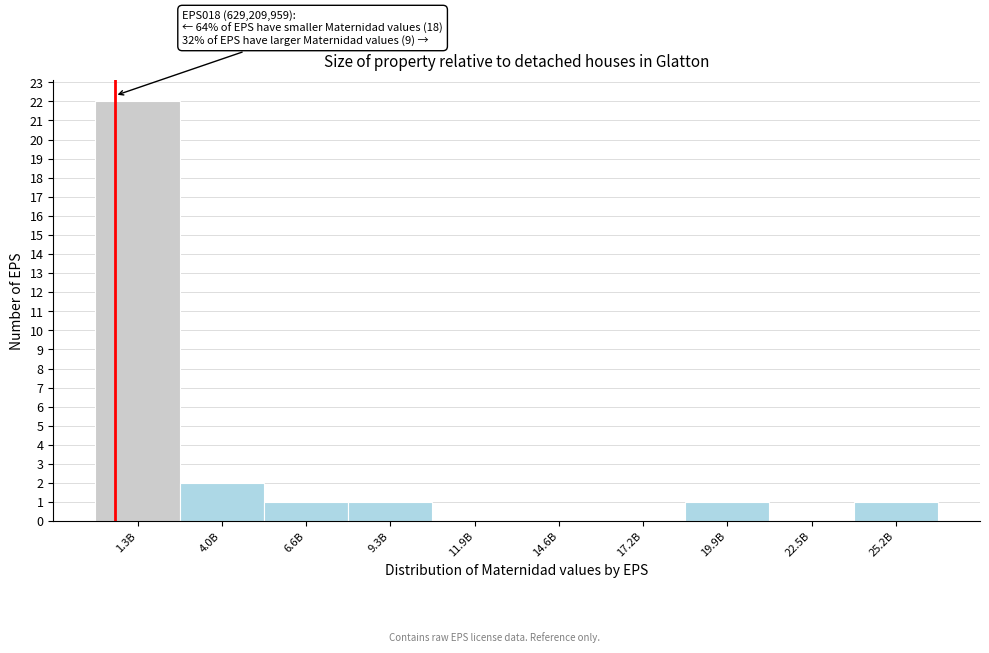

Reading left to right, transcribe all the data shown in this chart.

1.3B=22	4.0B=2	6.6B=1	9.3B=1	11.9B=0	14.6B=0	17.2B=0	19.9B=1	22.5B=0	25.2B=1